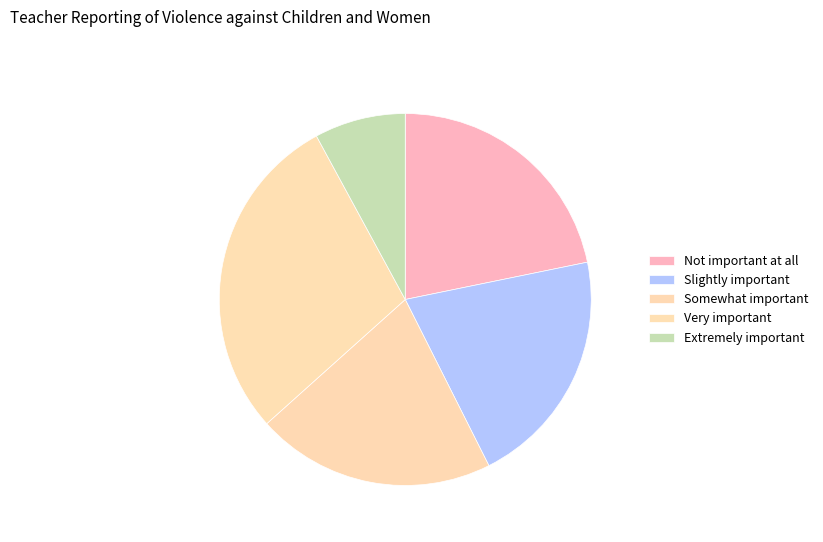

What is the largest slice in the pie chart?

Very important